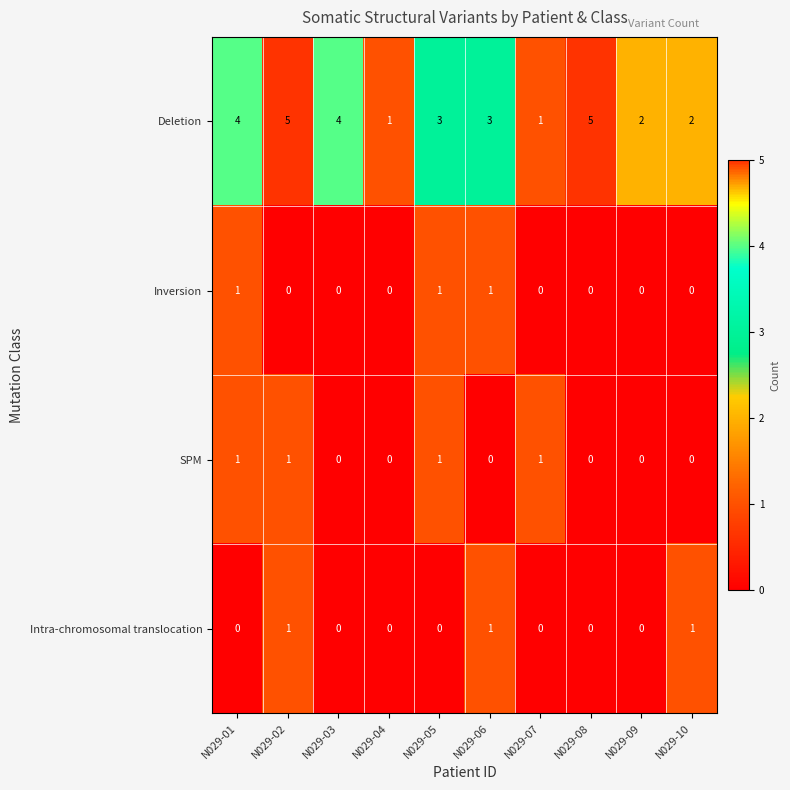

Which series has the largest range (max minus min)?

Deletion